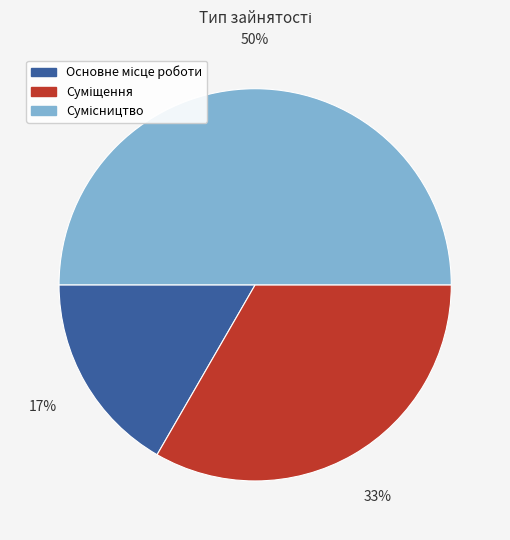

To the nearest percent, what is the difference between the largest and smallest slice percentages?

33%